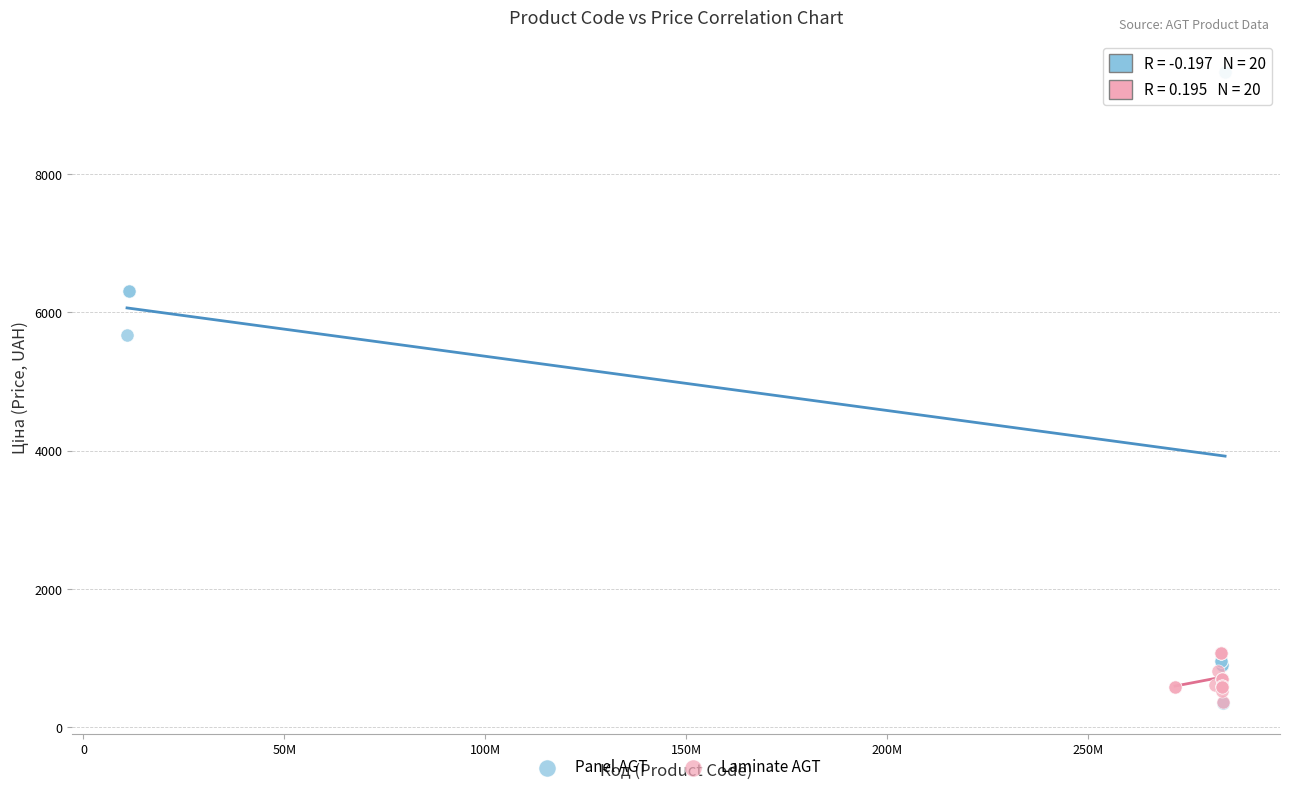

Which series has the widest spread of Y values?

Panel AGT